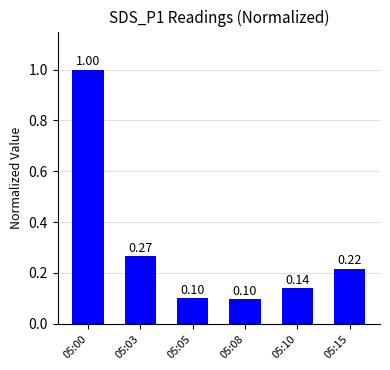

What is the greatest value displayed?

1.0